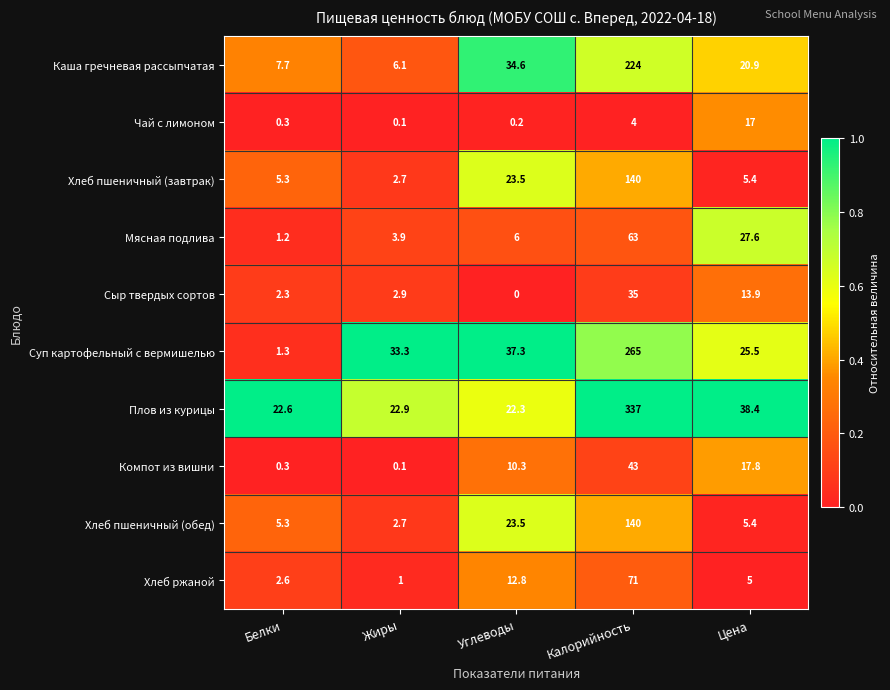

At which category is the sum across all series the highest?

Калорийность